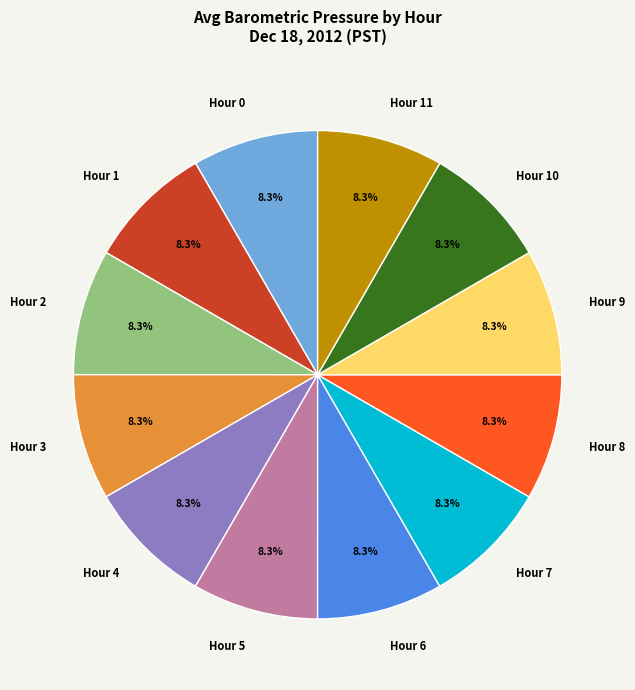

True or false: Hour 3 accounts for 8% of the total.

True